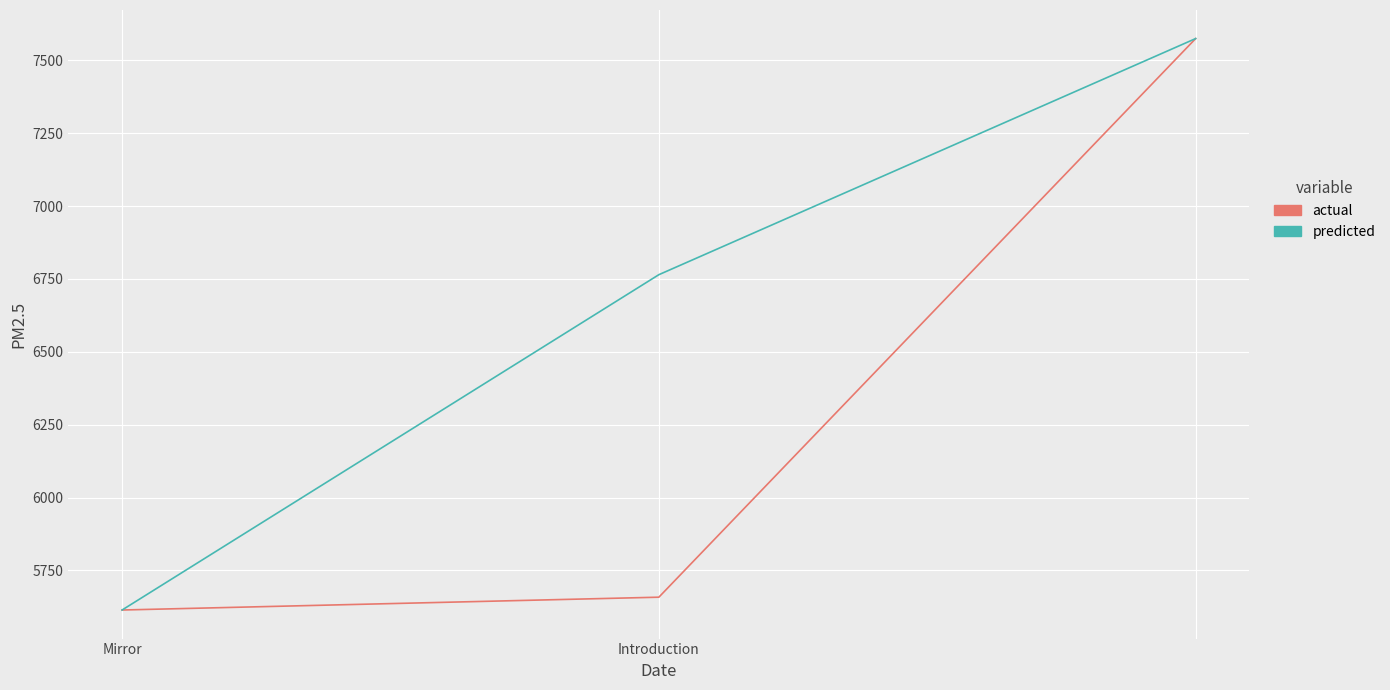

What is the maximum value shown in the chart?

7575.0